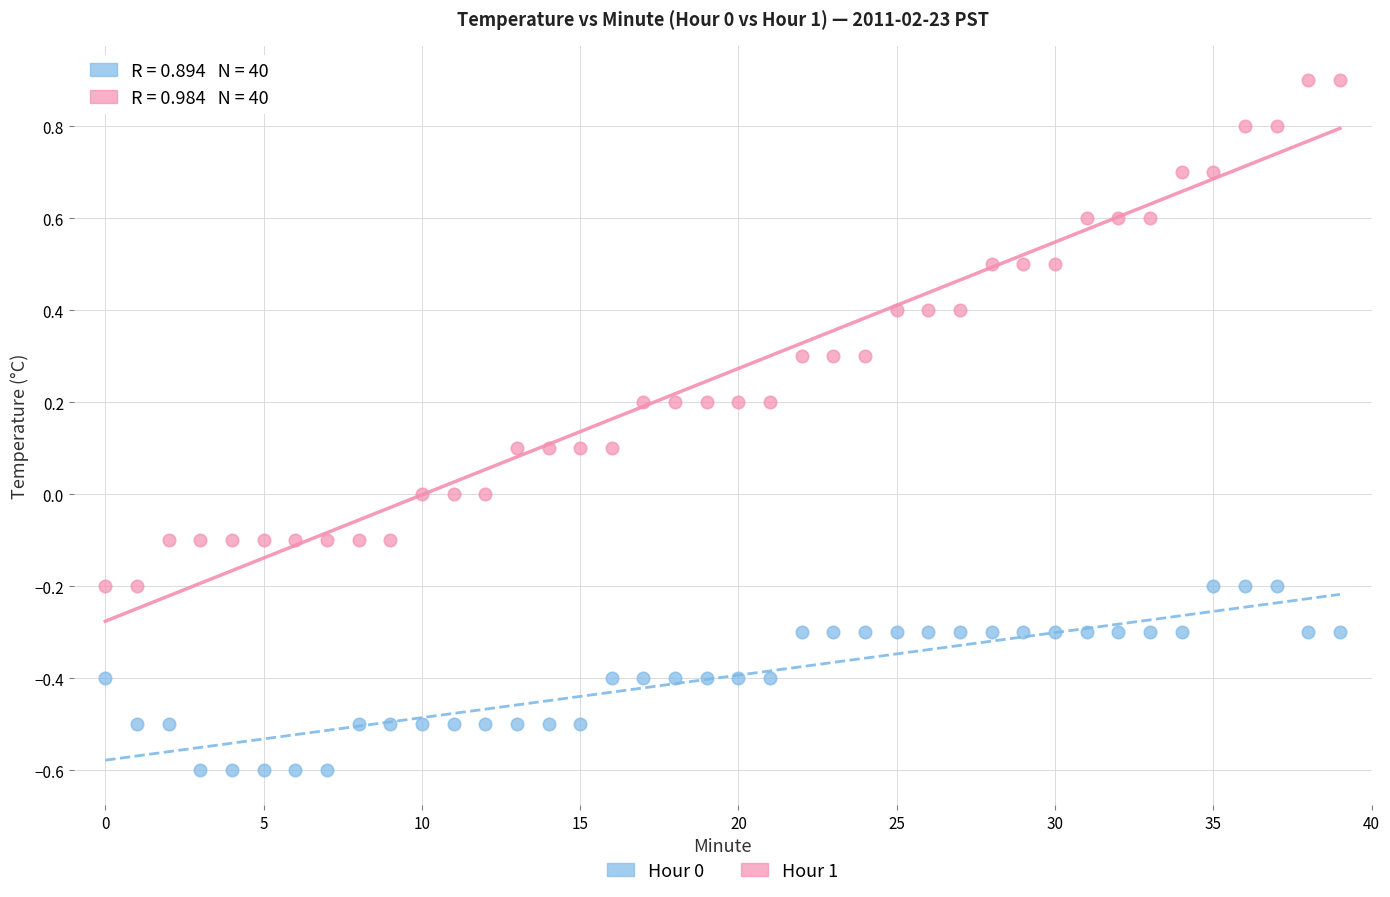

Which series has the widest spread of Y values?

Hour 1